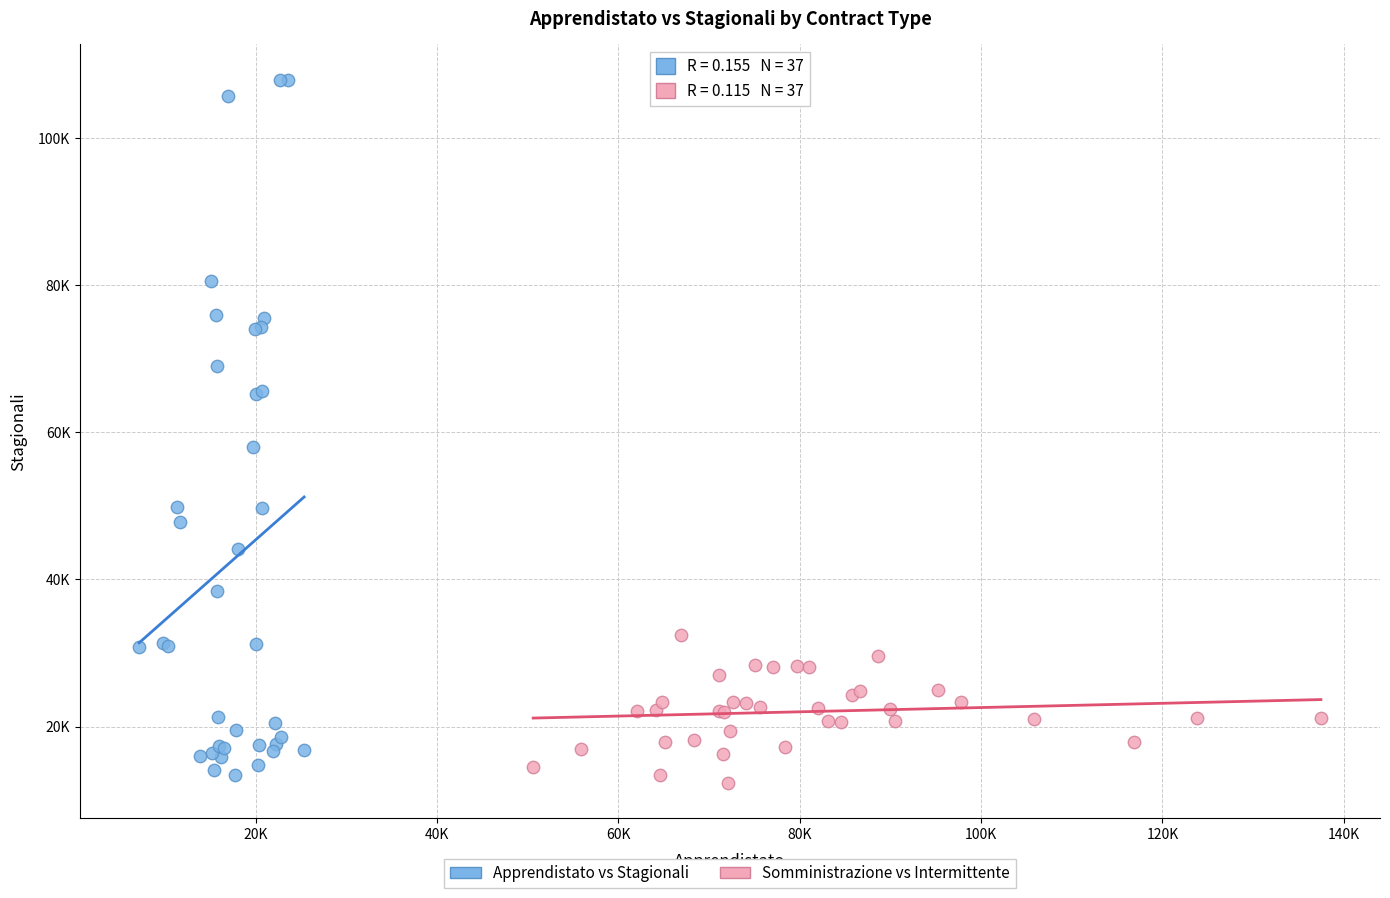

Which series has the widest spread of Y values?

Apprendistato vs Stagionali